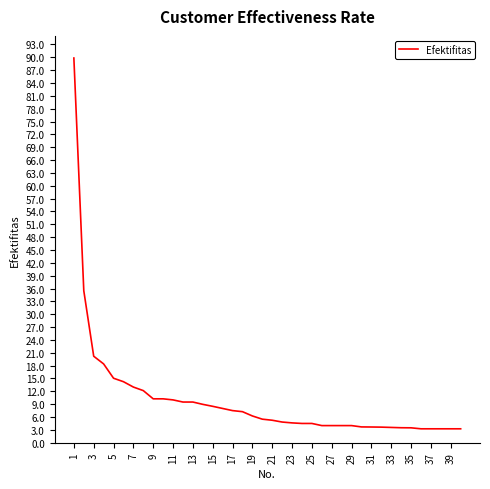

What is the difference between the maximum and minimum values?

86.6